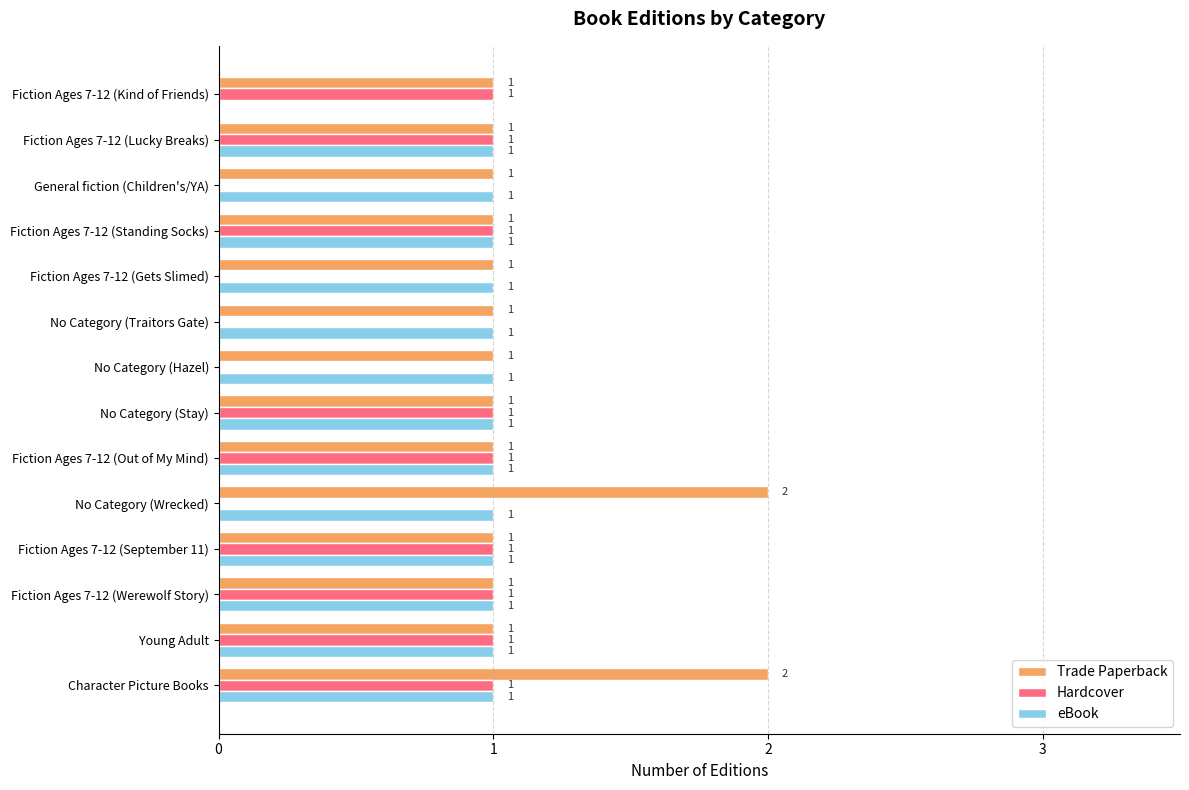

The Hardcover series shows 1 at No Category (Hazel). True or false?

False